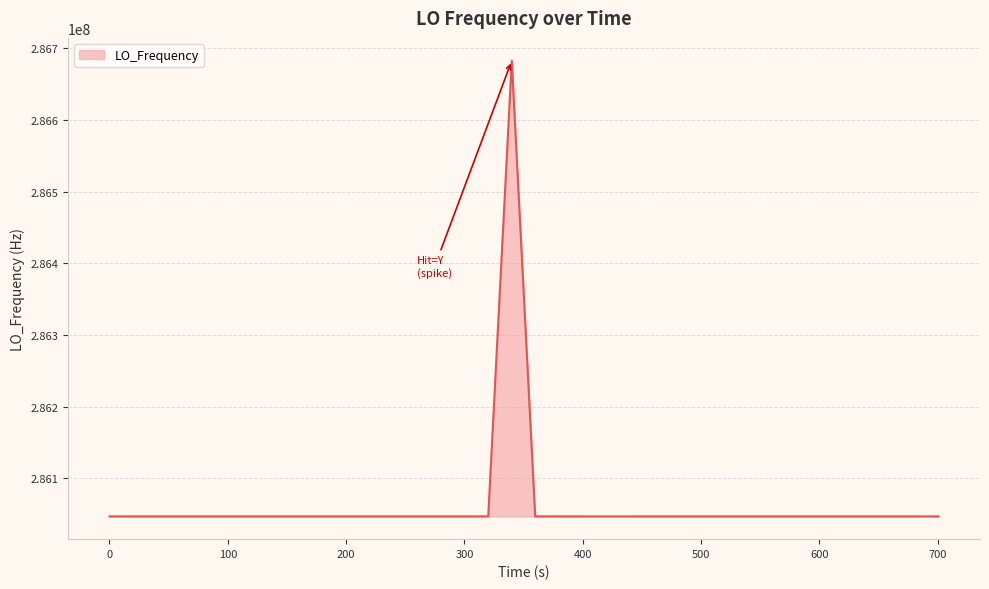

What is the value of the 11th point from the left?

286046999.1